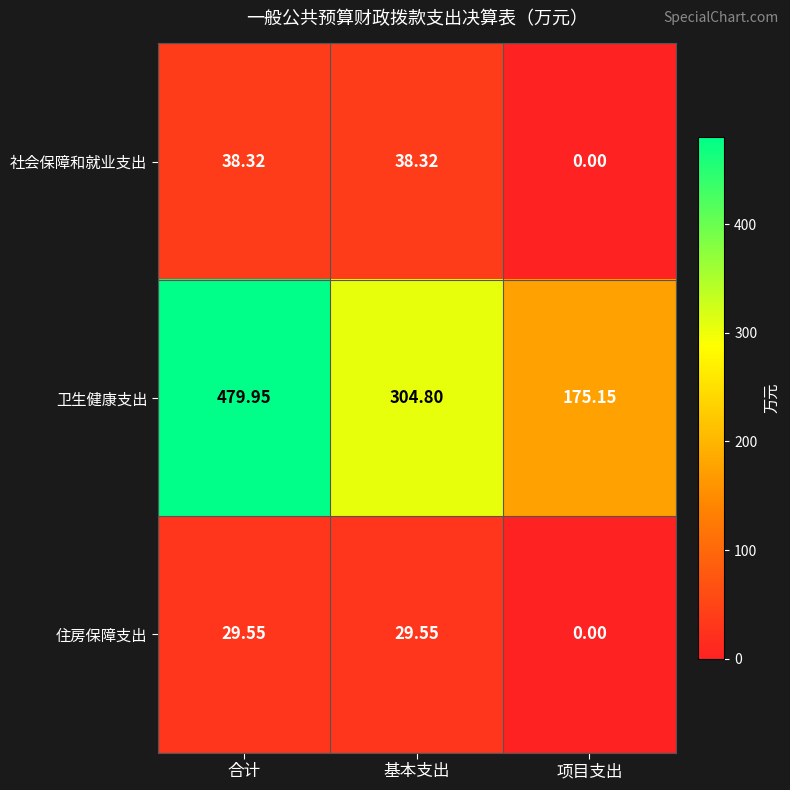

Between 合计 and 基本支出, which series saw the biggest shift?

卫生健康支出